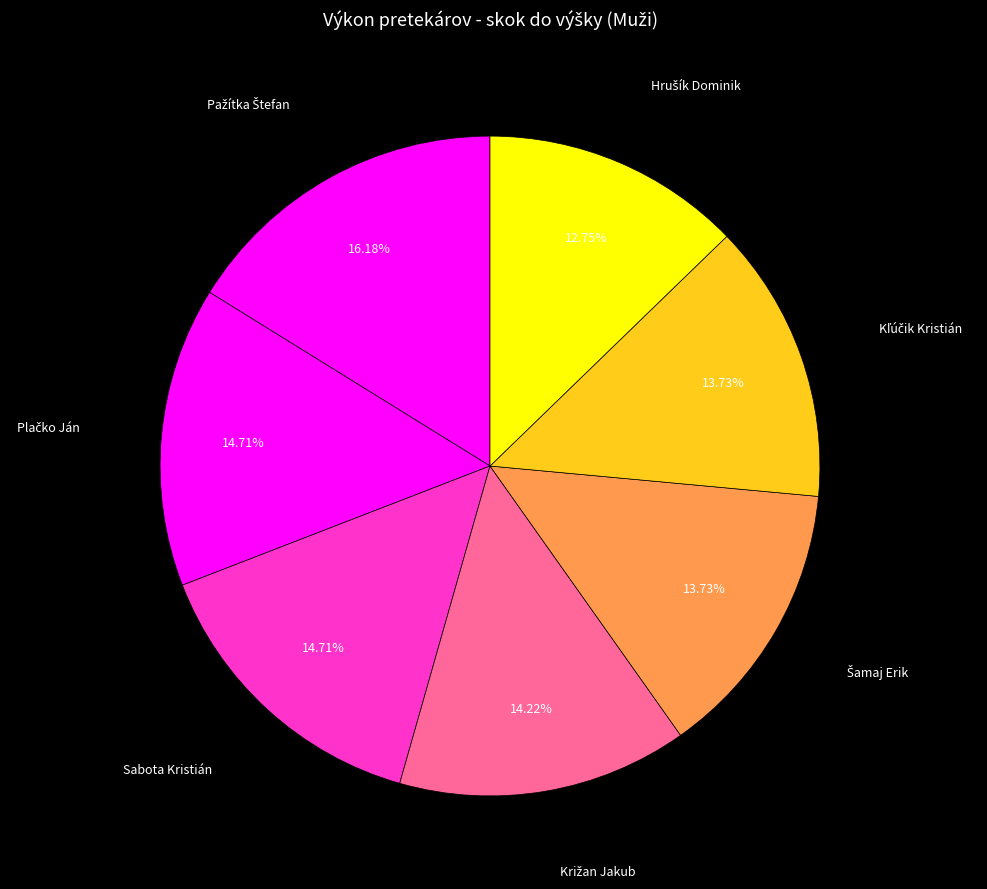

Is there a majority slice in this chart?

No